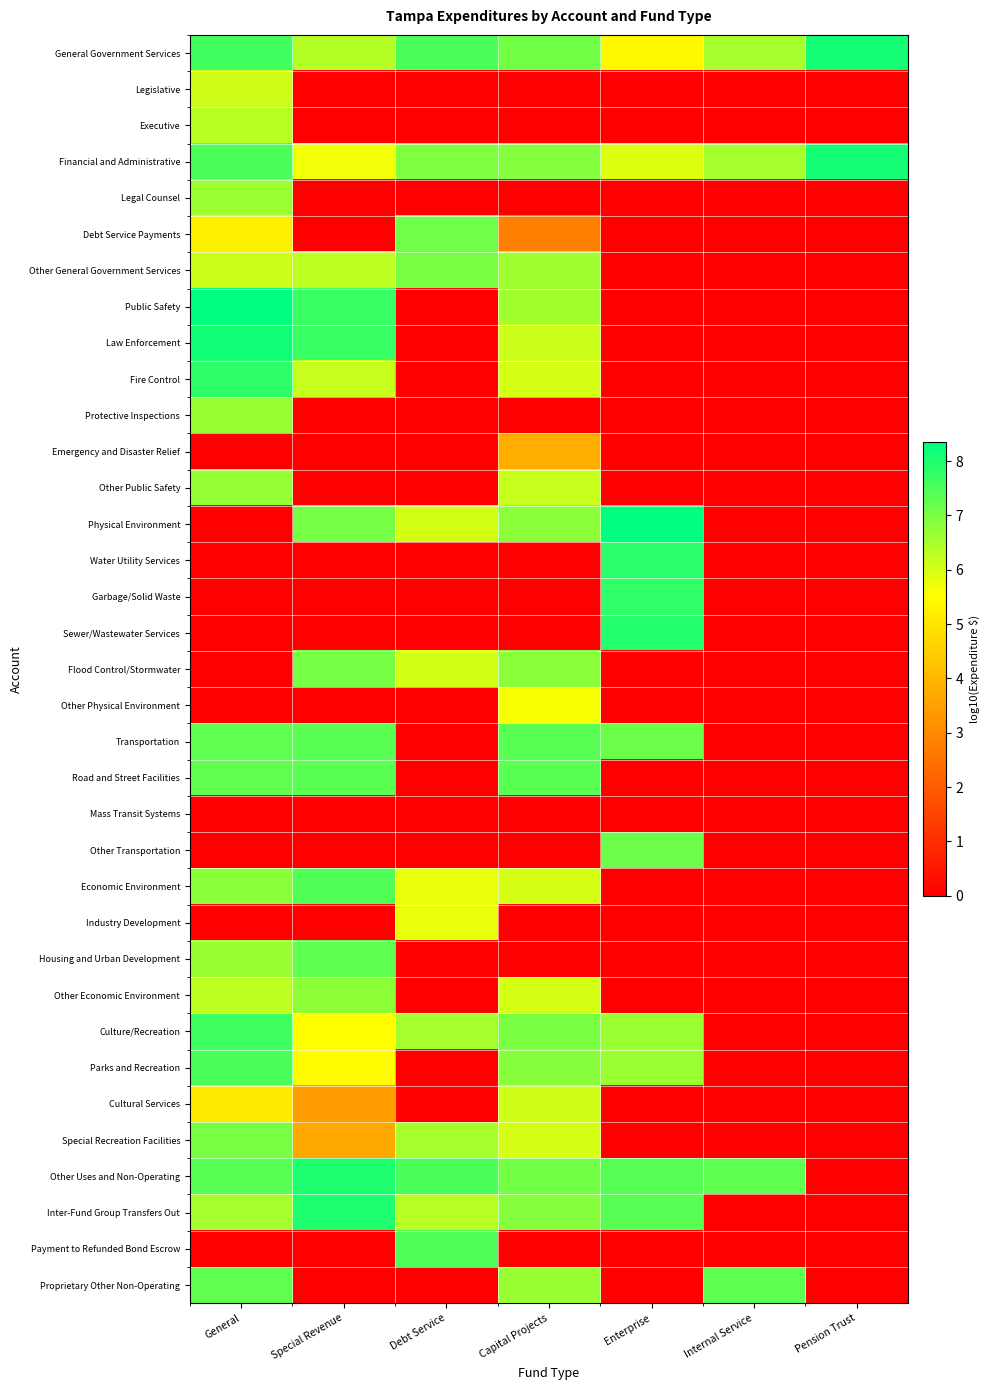

Reading right to left, what are all the values shown in this chart?

General Government Services: Pension Trust=8.1	Internal Service=6.6	Enterprise=5.4	Capital Projects=7.1	Debt Service=7.5	Special Revenue=6.4	General=7.6
Legislative: Pension Trust=0.0	Internal Service=0.0	Enterprise=0.0	Capital Projects=0.0	Debt Service=0.0	Special Revenue=0.0	General=6.1
Executive: Pension Trust=0.0	Internal Service=0.0	Enterprise=0.0	Capital Projects=0.0	Debt Service=0.0	Special Revenue=0.0	General=6.3
Financial and Administrative: Pension Trust=8.1	Internal Service=6.6	Enterprise=5.9	Capital Projects=6.9	Debt Service=7.0	Special Revenue=5.7	General=7.5
Legal Counsel: Pension Trust=0.0	Internal Service=0.0	Enterprise=0.0	Capital Projects=0.0	Debt Service=0.0	Special Revenue=0.0	General=6.6
Debt Service Payments: Pension Trust=0.0	Internal Service=0.0	Enterprise=0.0	Capital Projects=2.8	Debt Service=7.1	Special Revenue=0.0	General=5.2
Other General Government Services: Pension Trust=0.0	Internal Service=0.0	Enterprise=0.0	Capital Projects=6.6	Debt Service=7.0	Special Revenue=6.3	General=6.1
Public Safety: Pension Trust=0.0	Internal Service=0.0	Enterprise=0.0	Capital Projects=6.6	Debt Service=0.0	Special Revenue=7.7	General=8.3
Law Enforcement: Pension Trust=0.0	Internal Service=0.0	Enterprise=0.0	Capital Projects=6.1	Debt Service=0.0	Special Revenue=7.7	General=8.1
Fire Control: Pension Trust=0.0	Internal Service=0.0	Enterprise=0.0	Capital Projects=6.0	Debt Service=0.0	Special Revenue=6.2	General=7.9
Protective Inspections: Pension Trust=0.0	Internal Service=0.0	Enterprise=0.0	Capital Projects=0.0	Debt Service=0.0	Special Revenue=0.0	General=6.7
Emergency and Disaster Relief: Pension Trust=0.0	Internal Service=0.0	Enterprise=0.0	Capital Projects=3.8	Debt Service=0.0	Special Revenue=0.0	General=0.0
Other Public Safety: Pension Trust=0.0	Internal Service=0.0	Enterprise=0.0	Capital Projects=6.2	Debt Service=0.0	Special Revenue=0.0	General=6.7
Physical Environment: Pension Trust=0.0	Internal Service=0.0	Enterprise=8.3	Capital Projects=6.8	Debt Service=6.1	Special Revenue=7.0	General=0.0
Water Utility Services: Pension Trust=0.0	Internal Service=0.0	Enterprise=7.9	Capital Projects=0.0	Debt Service=0.0	Special Revenue=0.0	General=0.0
Garbage/Solid Waste: Pension Trust=0.0	Internal Service=0.0	Enterprise=7.8	Capital Projects=0.0	Debt Service=0.0	Special Revenue=0.0	General=0.0
Sewer/Wastewater Services: Pension Trust=0.0	Internal Service=0.0	Enterprise=7.9	Capital Projects=0.0	Debt Service=0.0	Special Revenue=0.0	General=0.0
Flood Control/Stormwater: Pension Trust=0.0	Internal Service=0.0	Enterprise=0.0	Capital Projects=6.8	Debt Service=6.1	Special Revenue=7.0	General=0.0
Other Physical Environment: Pension Trust=0.0	Internal Service=0.0	Enterprise=0.0	Capital Projects=5.6	Debt Service=0.0	Special Revenue=0.0	General=0.0
Transportation: Pension Trust=0.0	Internal Service=0.0	Enterprise=7.2	Capital Projects=7.4	Debt Service=0.0	Special Revenue=7.4	General=7.3
Road and Street Facilities: Pension Trust=0.0	Internal Service=0.0	Enterprise=0.0	Capital Projects=7.4	Debt Service=0.0	Special Revenue=7.4	General=7.3
Mass Transit Systems: Pension Trust=0.0	Internal Service=0.0	Enterprise=0.0	Capital Projects=0.0	Debt Service=0.0	Special Revenue=0.0	General=0.0
Other Transportation: Pension Trust=0.0	Internal Service=0.0	Enterprise=7.2	Capital Projects=0.0	Debt Service=0.0	Special Revenue=0.0	General=0.0
Economic Environment: Pension Trust=0.0	Internal Service=0.0	Enterprise=0.0	Capital Projects=6.0	Debt Service=5.8	Special Revenue=7.4	General=6.8
Industry Development: Pension Trust=0.0	Internal Service=0.0	Enterprise=0.0	Capital Projects=0.0	Debt Service=5.8	Special Revenue=0.0	General=0.0
Housing and Urban Development: Pension Trust=0.0	Internal Service=0.0	Enterprise=0.0	Capital Projects=0.0	Debt Service=0.0	Special Revenue=7.3	General=6.7
Other Economic Environment: Pension Trust=0.0	Internal Service=0.0	Enterprise=0.0	Capital Projects=6.0	Debt Service=0.0	Special Revenue=6.8	General=6.3
Culture/Recreation: Pension Trust=0.0	Internal Service=0.0	Enterprise=6.6	Capital Projects=7.0	Debt Service=6.5	Special Revenue=5.5	General=7.6
Parks and Recreation: Pension Trust=0.0	Internal Service=0.0	Enterprise=6.6	Capital Projects=6.9	Debt Service=0.0	Special Revenue=5.5	General=7.5
Cultural Services: Pension Trust=0.0	Internal Service=0.0	Enterprise=0.0	Capital Projects=6.1	Debt Service=0.0	Special Revenue=3.5	General=5.1
Special Recreation Facilities: Pension Trust=0.0	Internal Service=0.0	Enterprise=0.0	Capital Projects=6.0	Debt Service=6.5	Special Revenue=3.7	General=7.0
Other Uses and Non-Operating: Pension Trust=0.0	Internal Service=7.3	Enterprise=7.4	Capital Projects=7.1	Debt Service=7.5	Special Revenue=8.0	General=7.3
Inter-Fund Group Transfers Out: Pension Trust=0.0	Internal Service=0.0	Enterprise=7.4	Capital Projects=6.9	Debt Service=6.3	Special Revenue=8.0	General=6.5
Payment to Refunded Bond Escrow: Pension Trust=0.0	Internal Service=0.0	Enterprise=0.0	Capital Projects=0.0	Debt Service=7.5	Special Revenue=0.0	General=0.0
Proprietary Other Non-Operating: Pension Trust=0.0	Internal Service=7.3	Enterprise=0.0	Capital Projects=6.7	Debt Service=0.0	Special Revenue=0.0	General=7.3